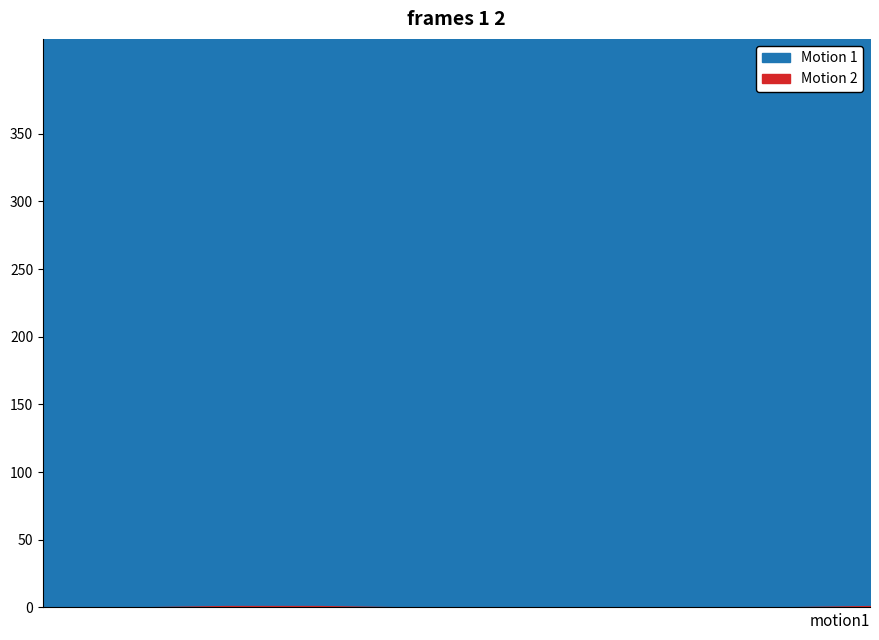

Is it true that Motion 1 equals 209 at 2023-11-27?

False